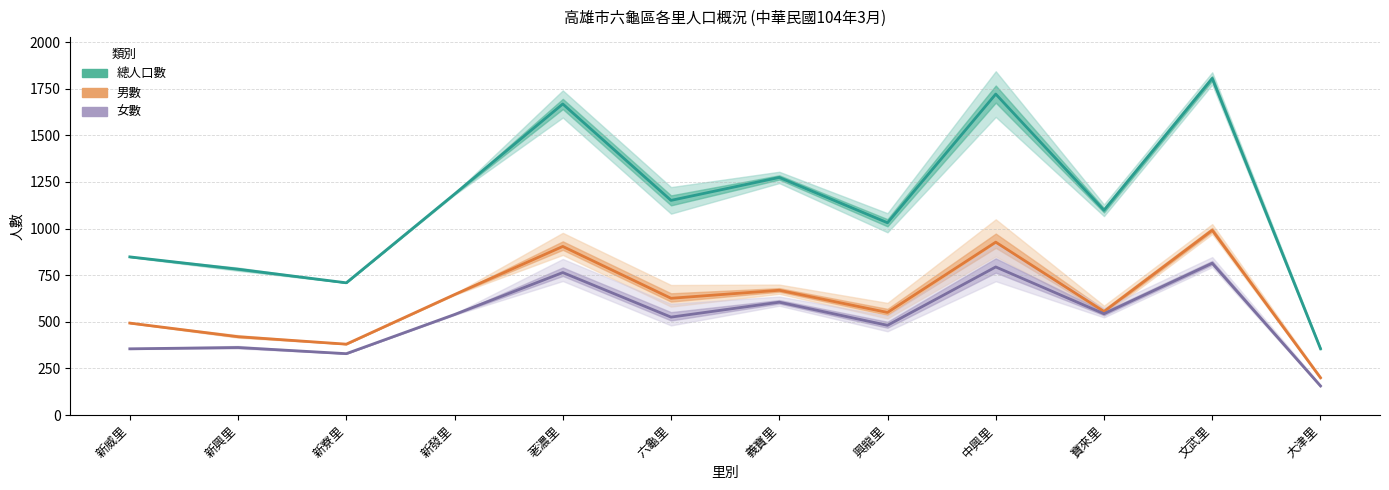

What is the sum of all 女數 values?

6267